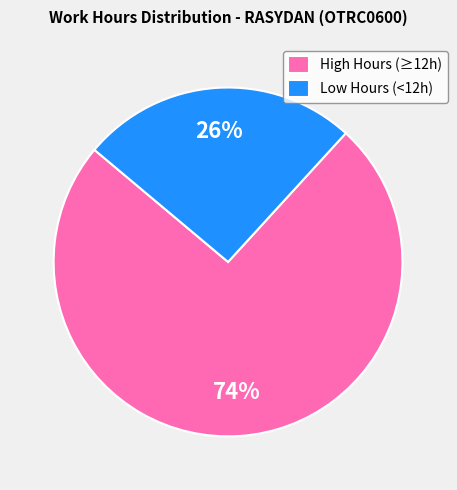

True or false: Low Hours (<12h) accounts for 15% of the total.

False